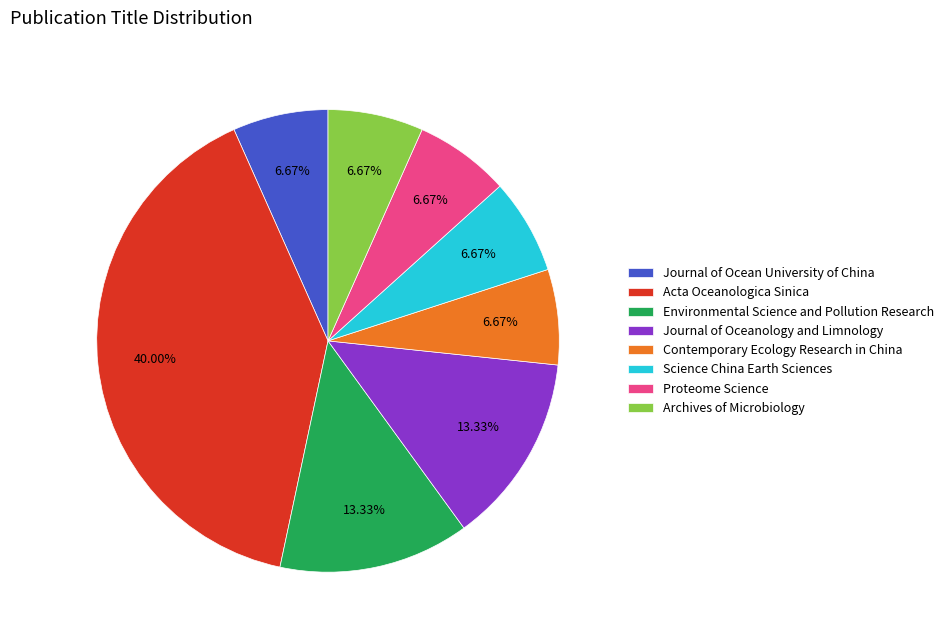

Is the sum of Archives of Microbiology and Journal of Ocean University of China greater than half?

No